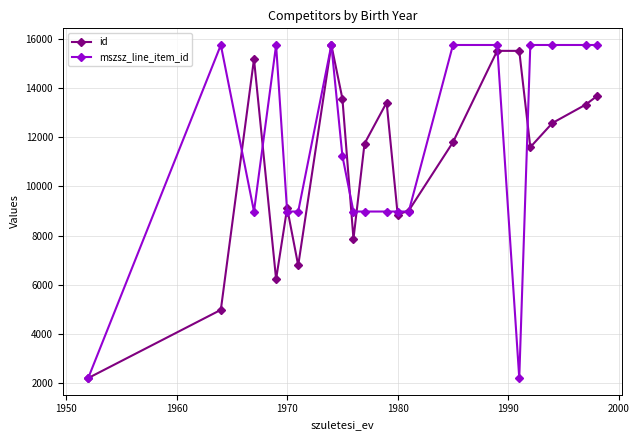

What is the difference between the second highest and minimum values in the id series?

13340.0